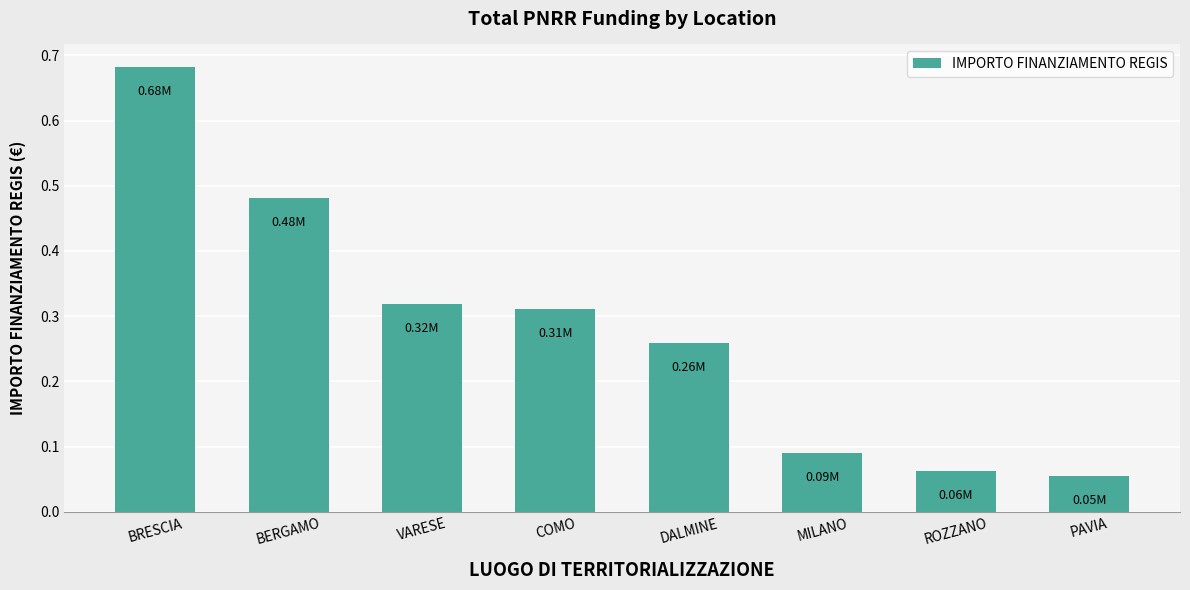

What is the label of the 1st bar from the left?

BRESCIA